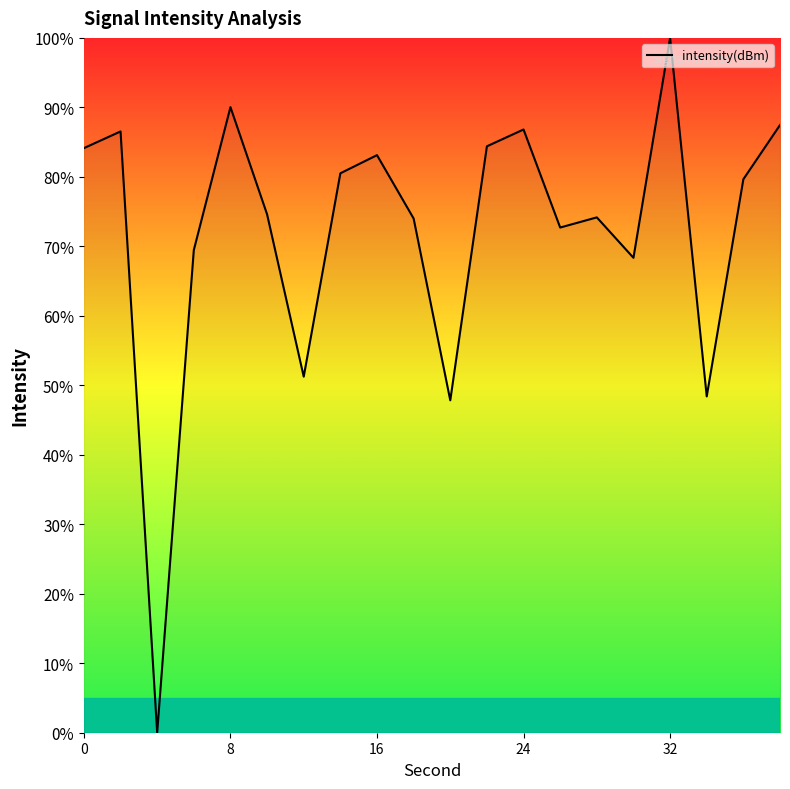

How many values exceed 79?

10